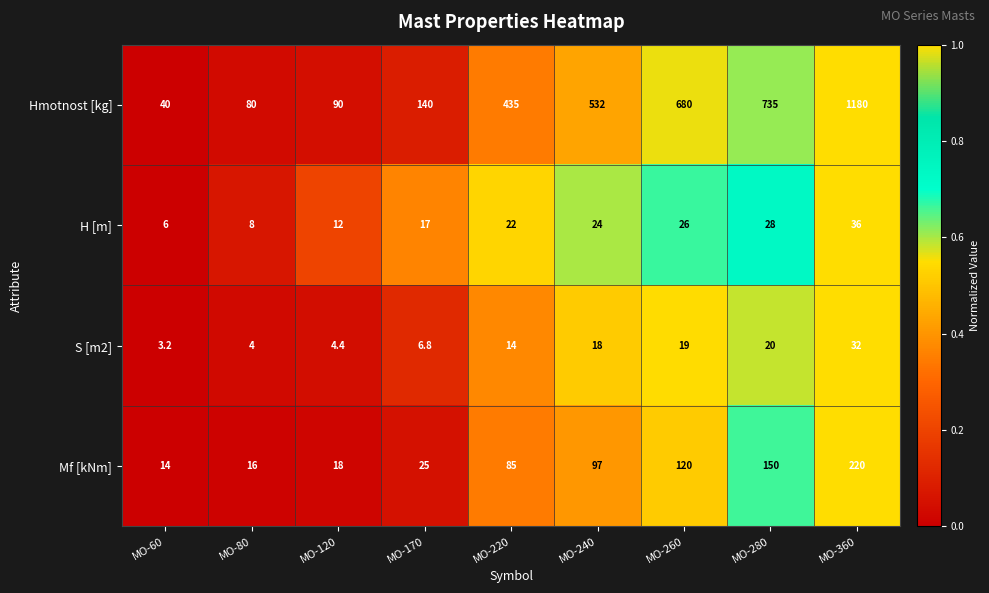

Which label corresponds to the smallest value in the chart?

MO-60